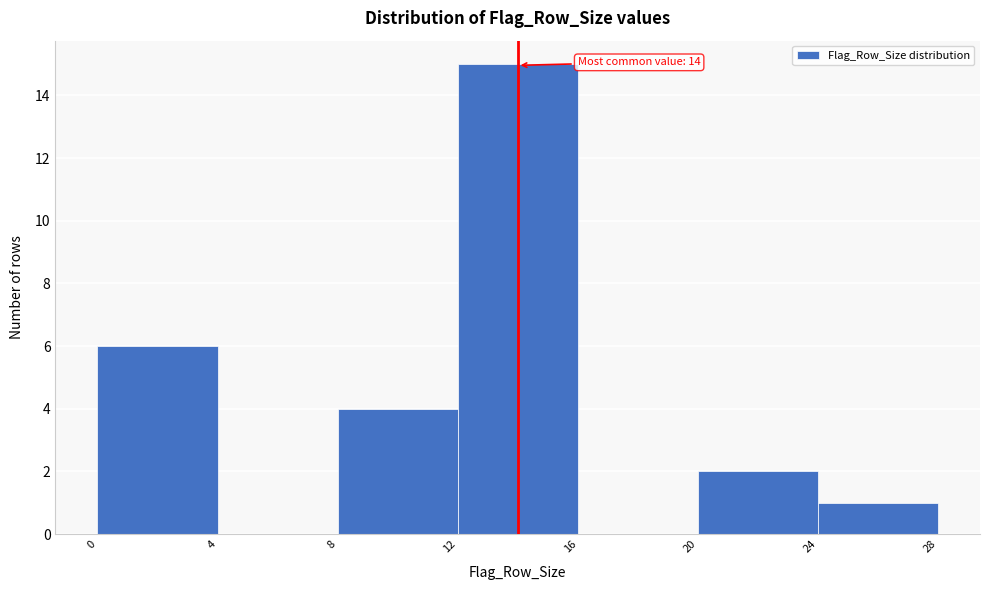

Over which range of the x-axis is the bar tallest?

12 to 16